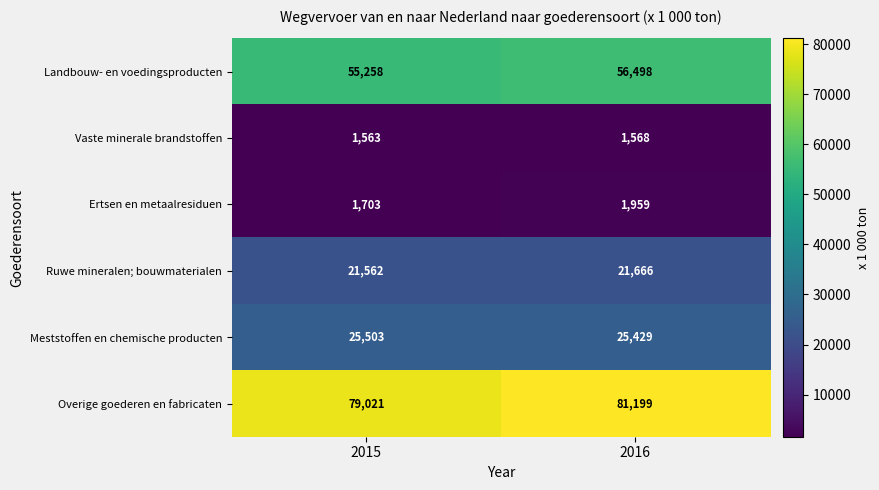

Rank the categories by Landbouw- en voedingsproducten value from lowest to highest.

2015, 2016